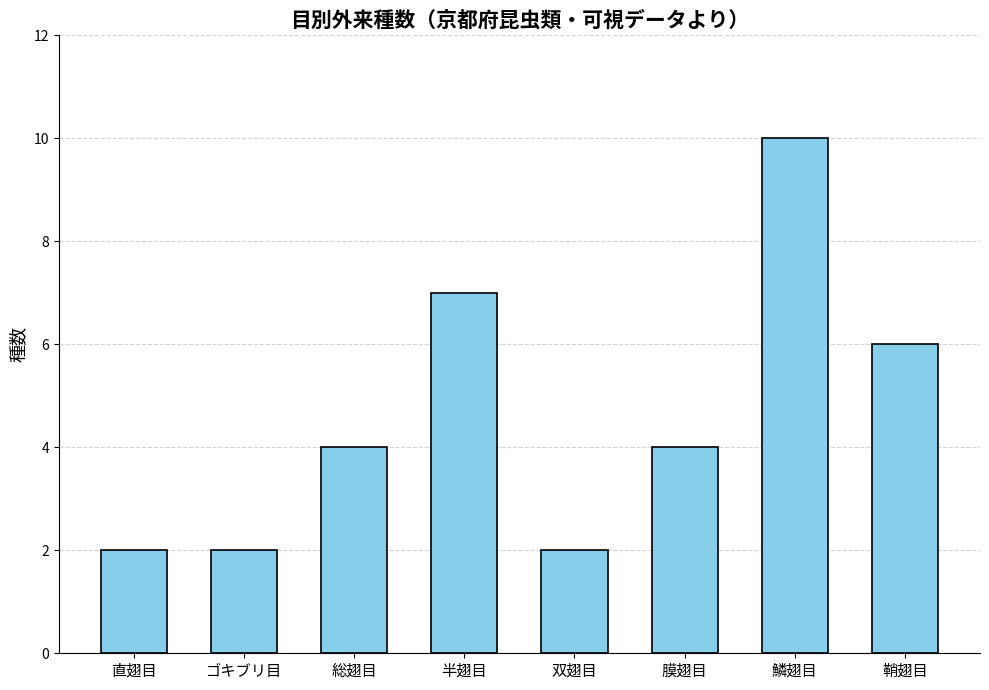

What is the smallest value displayed?

2